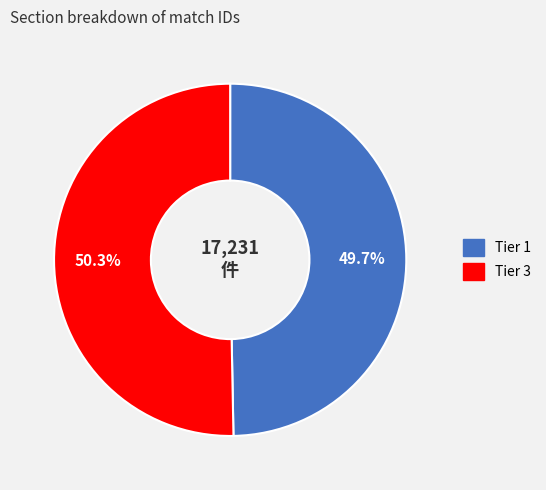

Rank the categories by value from highest to lowest.

Tier 3, Tier 1